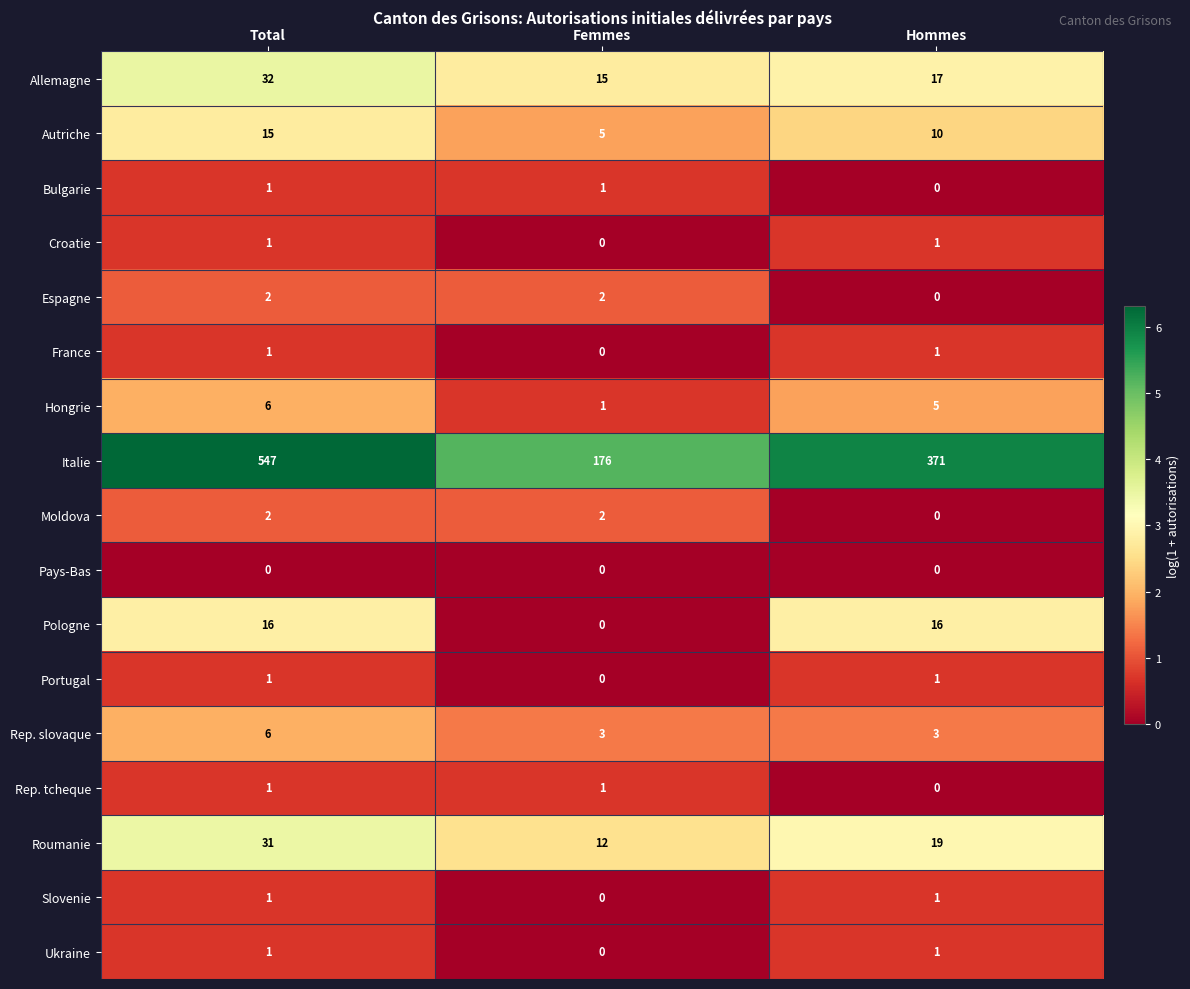

Is it true that Italie equals 335 at Total?

False